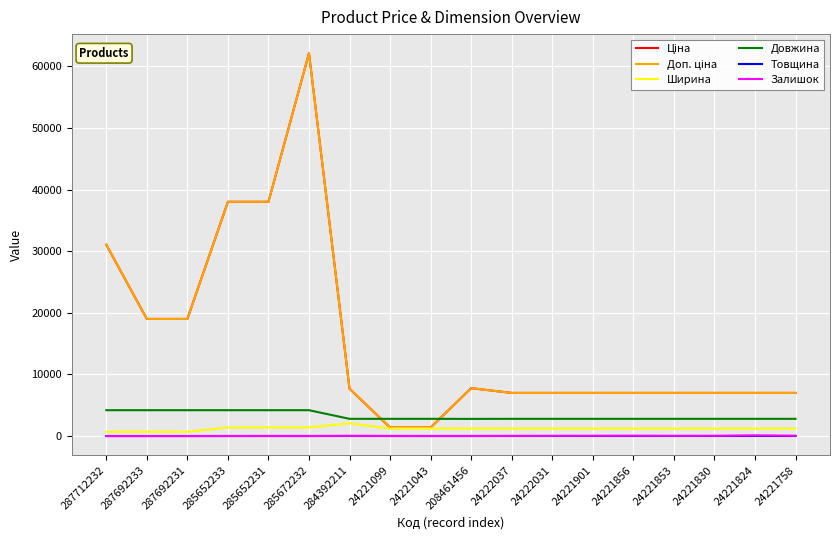

Does the chart have visible grid lines?

Yes